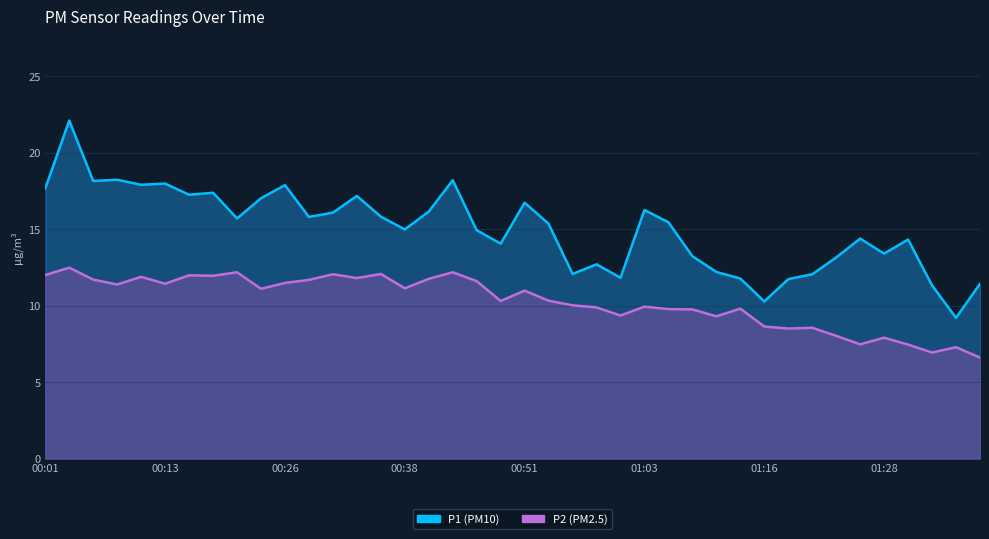

At 01:36, list the series in order from largest to smallest.

P1, P2